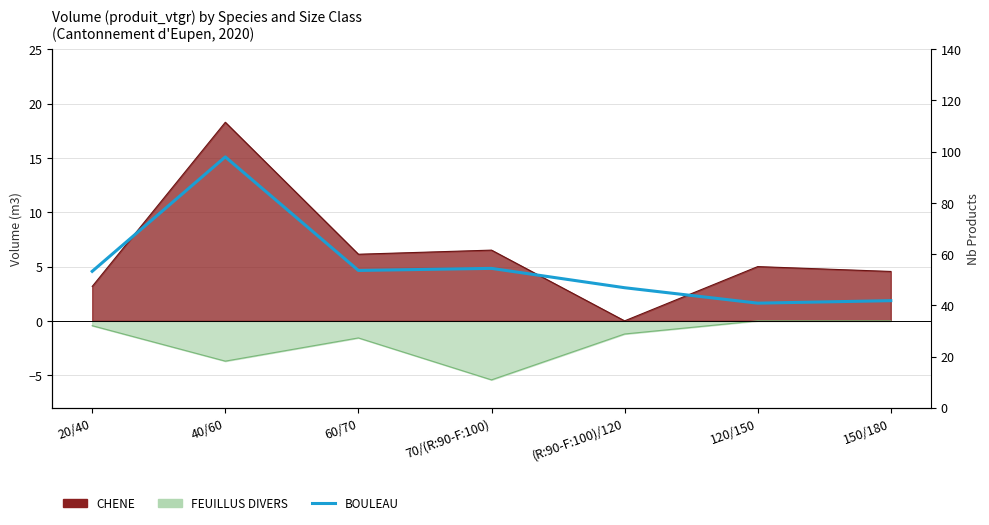

How many points are lower than both their immediate neighbors (excluding endpoints)?

2